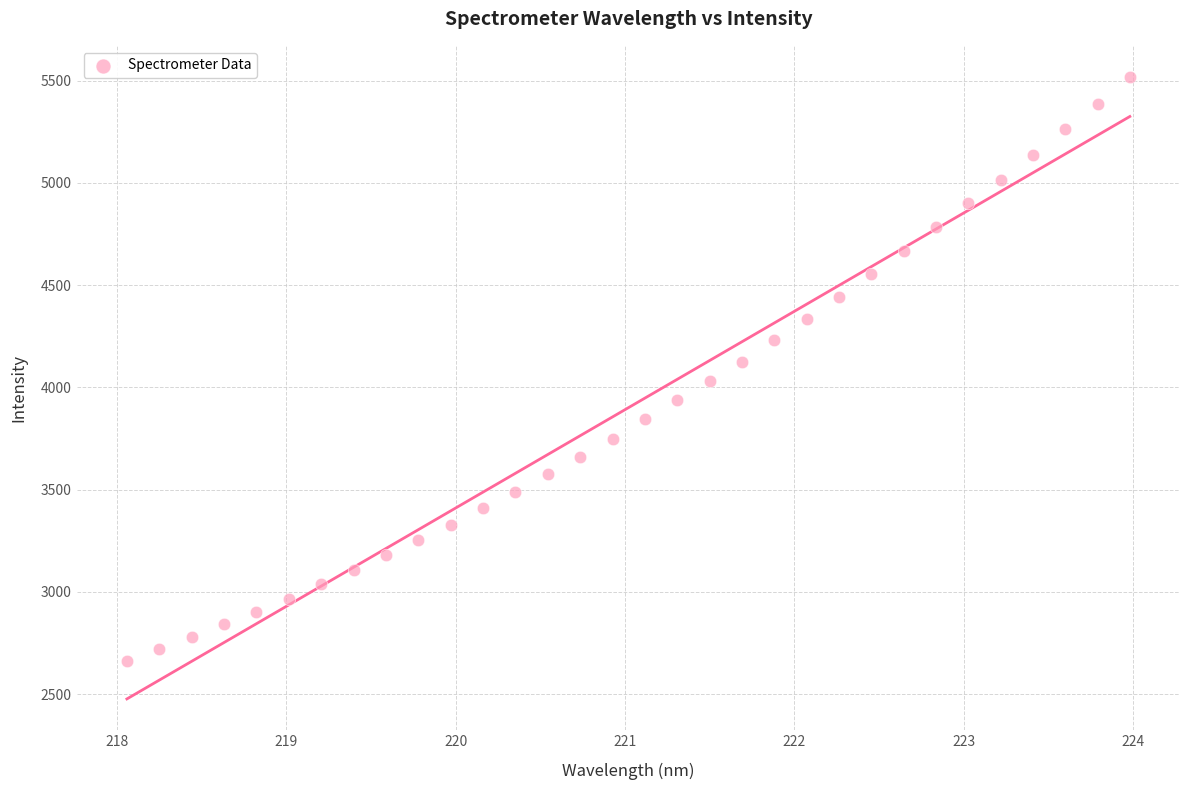

What is the range of X values (max minus min)?

5.9